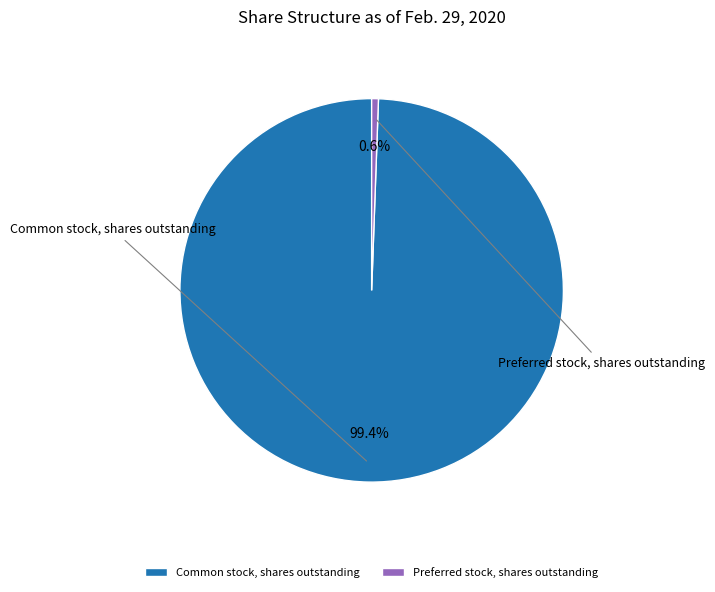

To the nearest percent, what is the difference between the Preferred stock, shares outstanding and Common stock, shares outstanding slice percentages?

99%